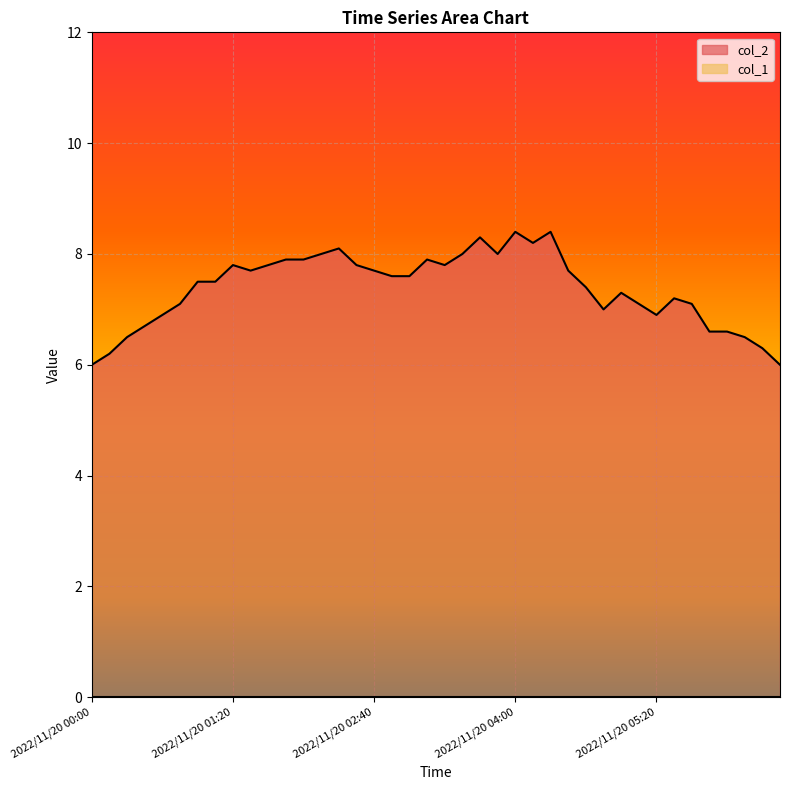

How many distinct data groups are displayed?

2